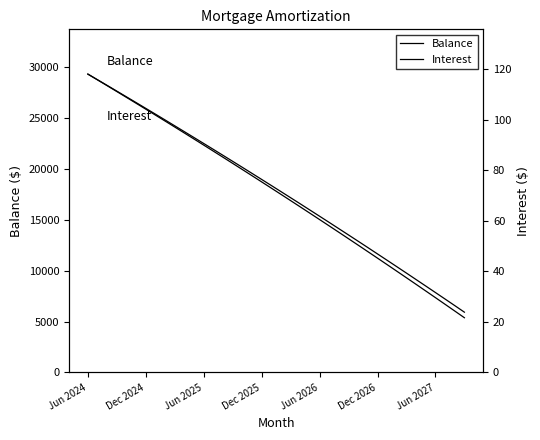

How many lines are shown in the chart?

2